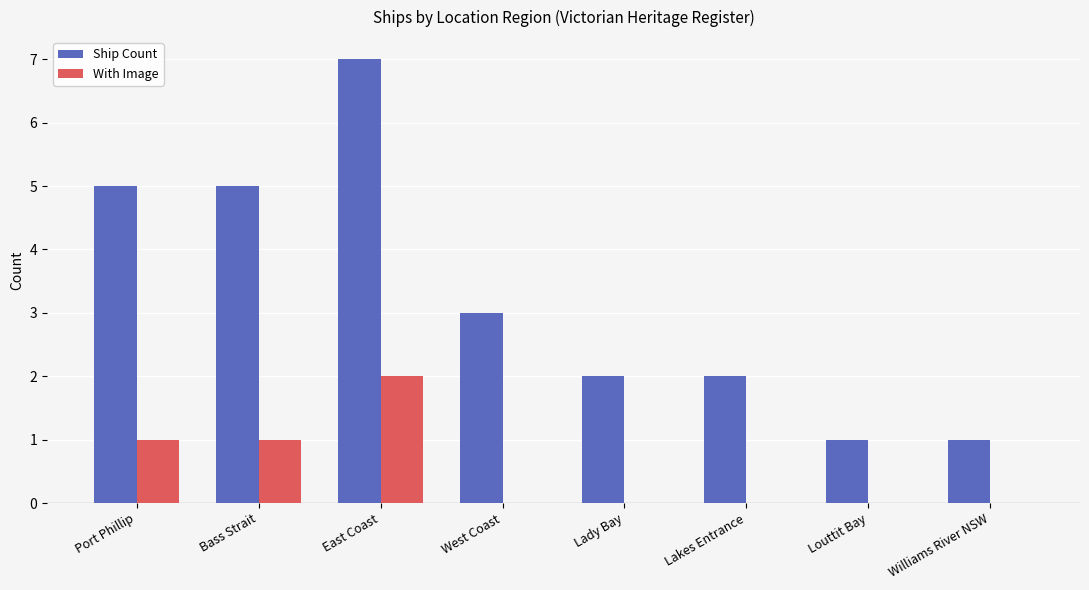

How many groups of bars are there?

8